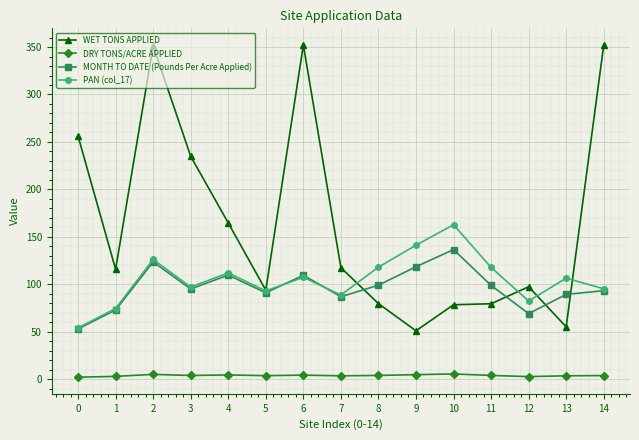

What is the total value across all series at 9?

315.9